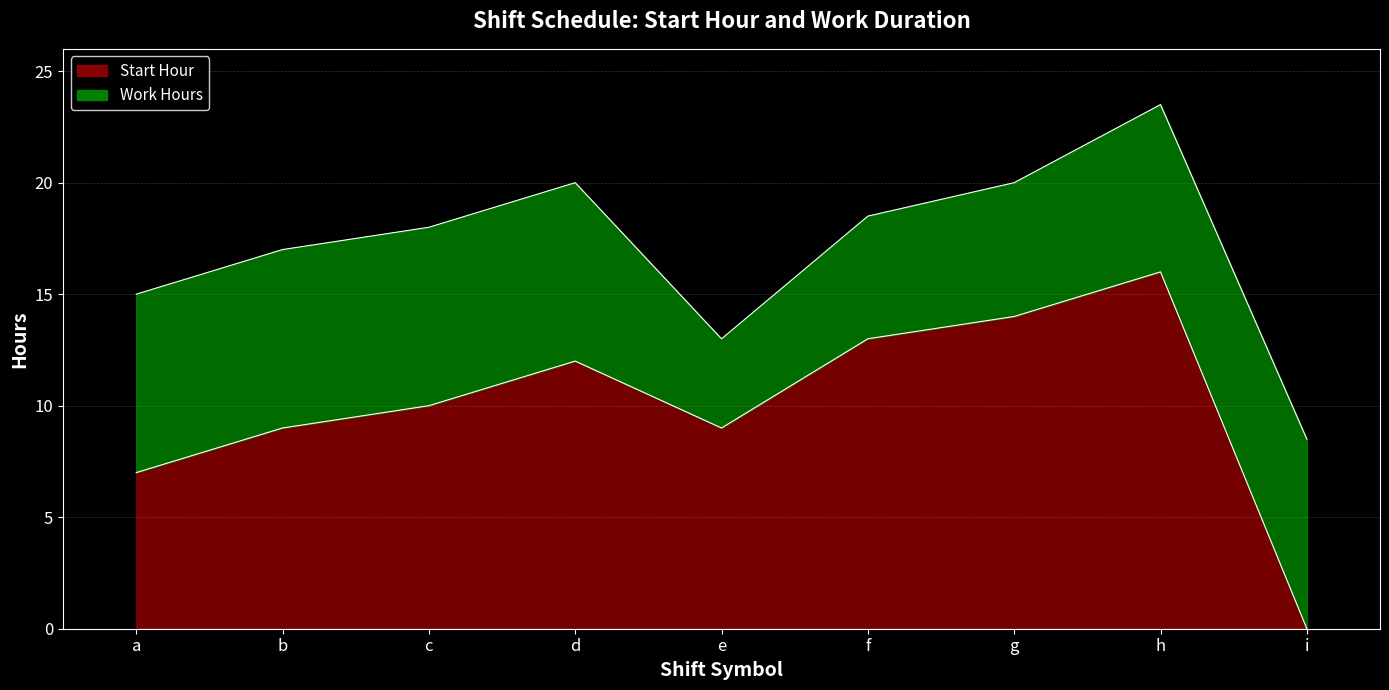

What is the value of the 8th point from the left?

16